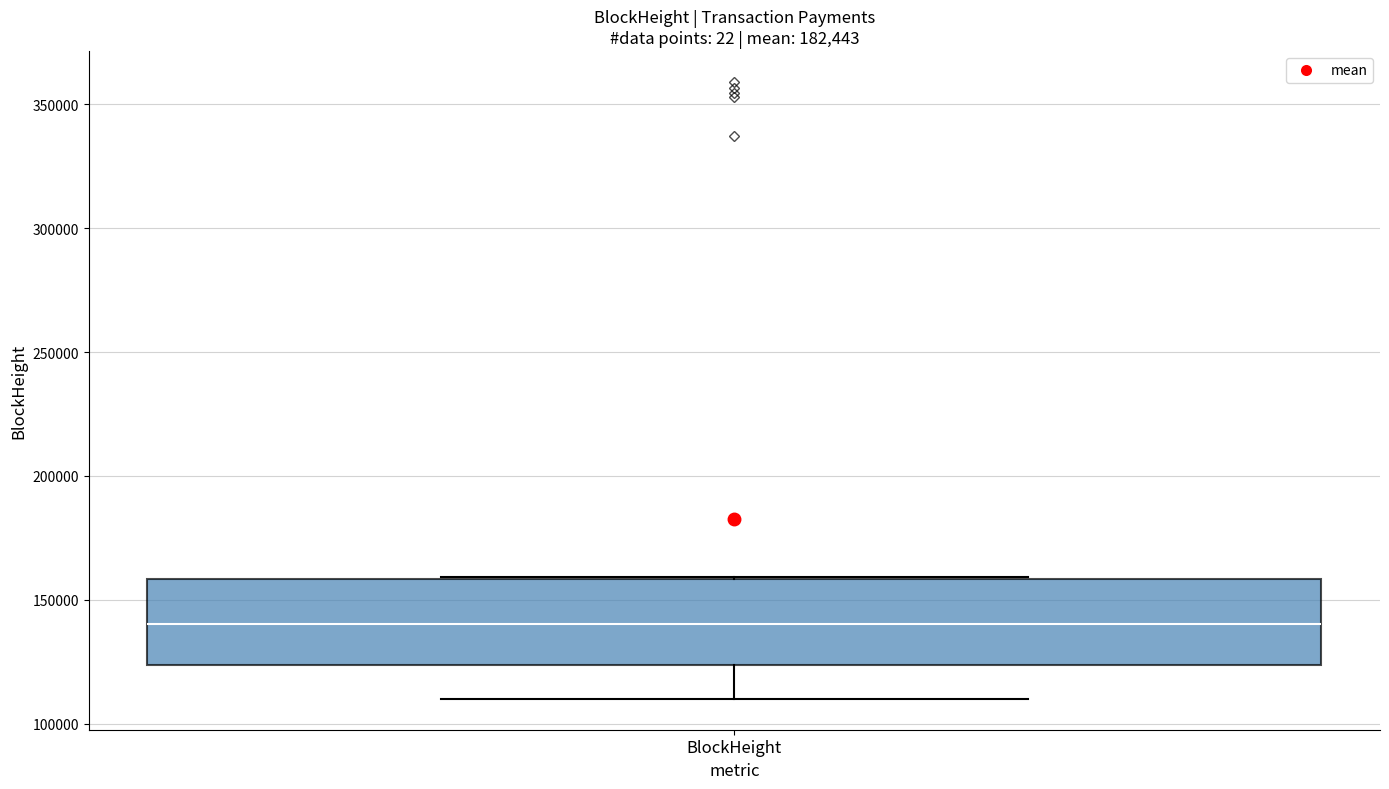

Where does the median line of the box for BlockHeight sit on the y-axis? The values are not printed on the chart, so give them approximately, as read against the axis.

140000